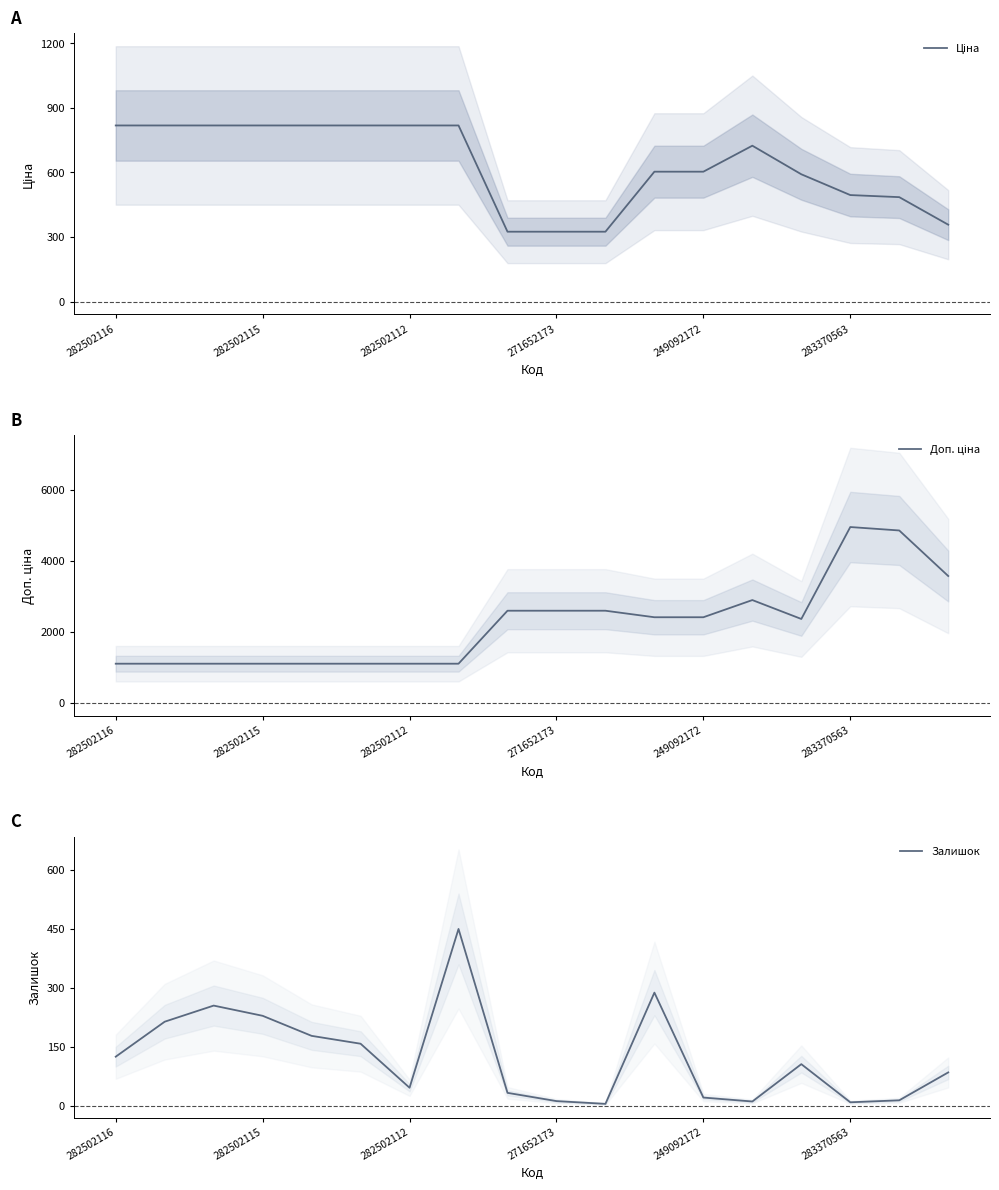

True or false: Залишок and Доп. ціна intersect in this chart.

False